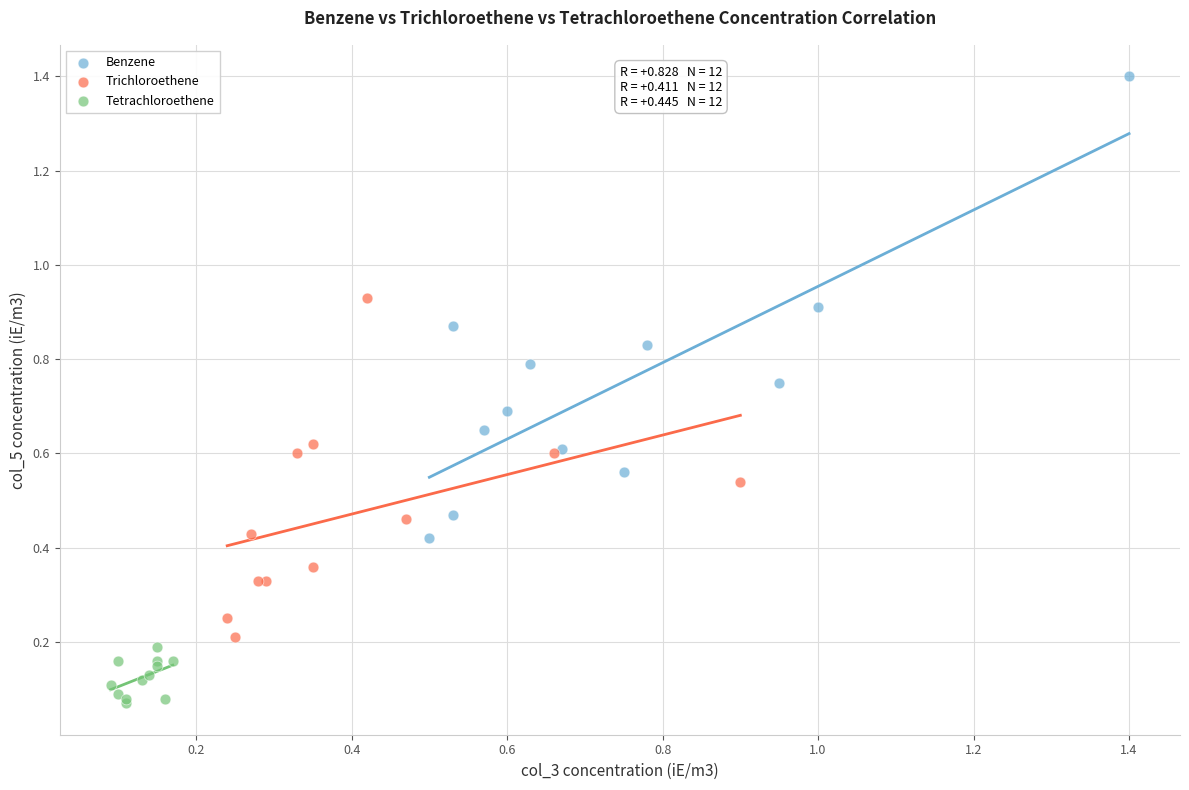

What are all the series names shown in the legend?

Benzene, Trichloroethene, Tetrachloroethene